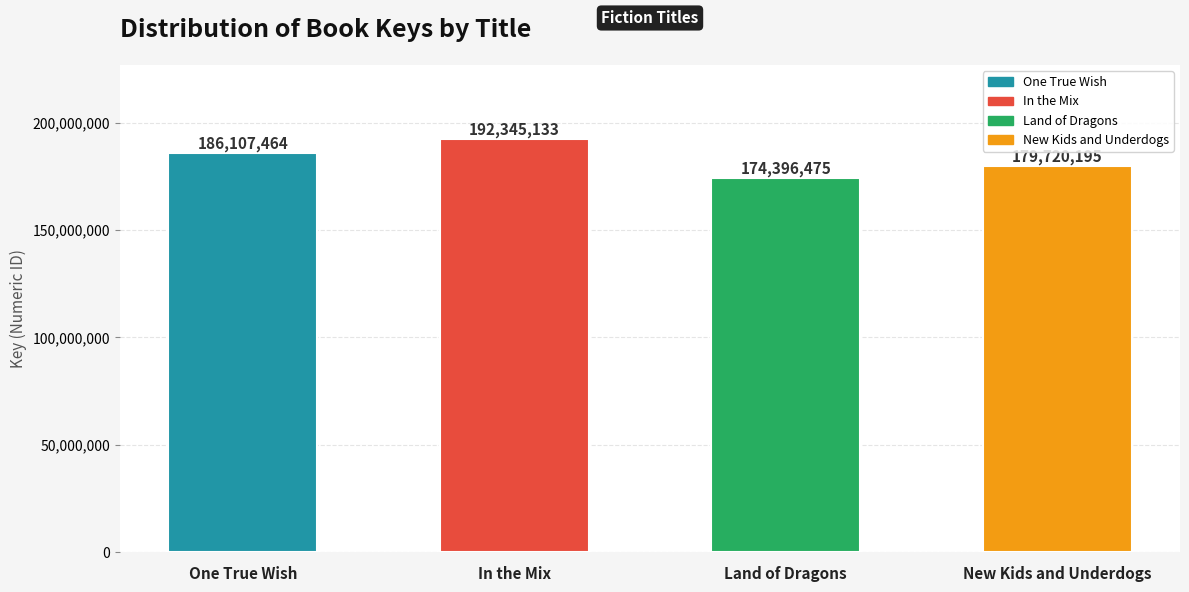

What position from the left is Land of Dragons?

3